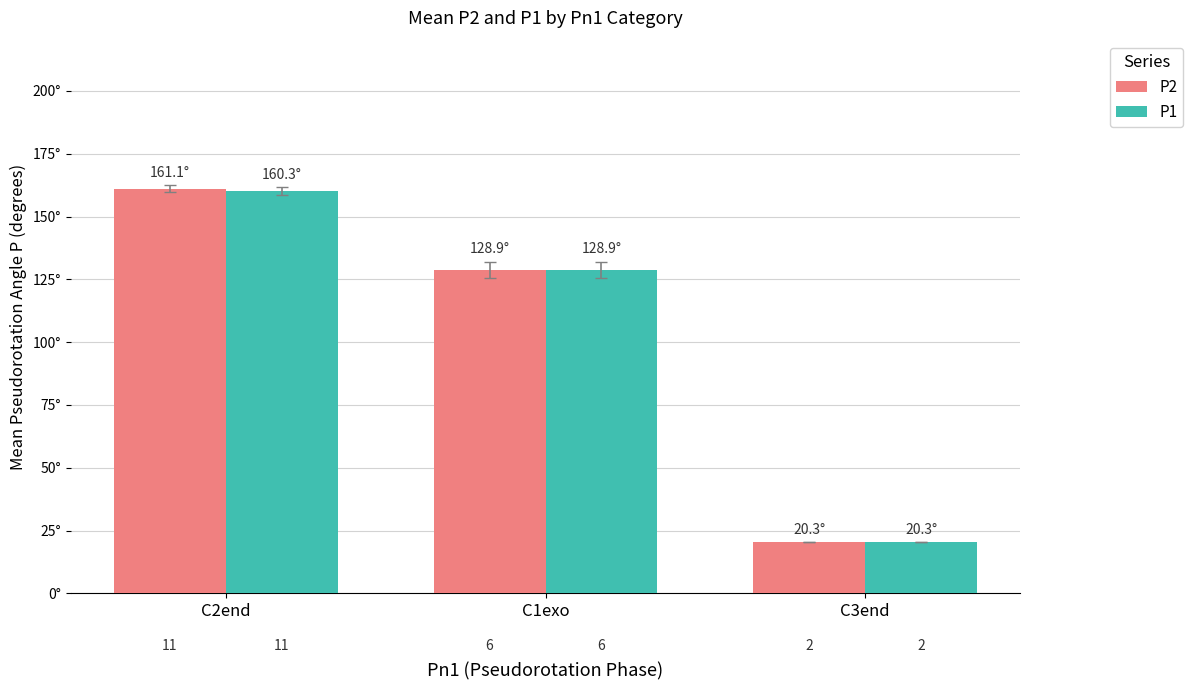

At which category is the sum across all series the highest?

C2end